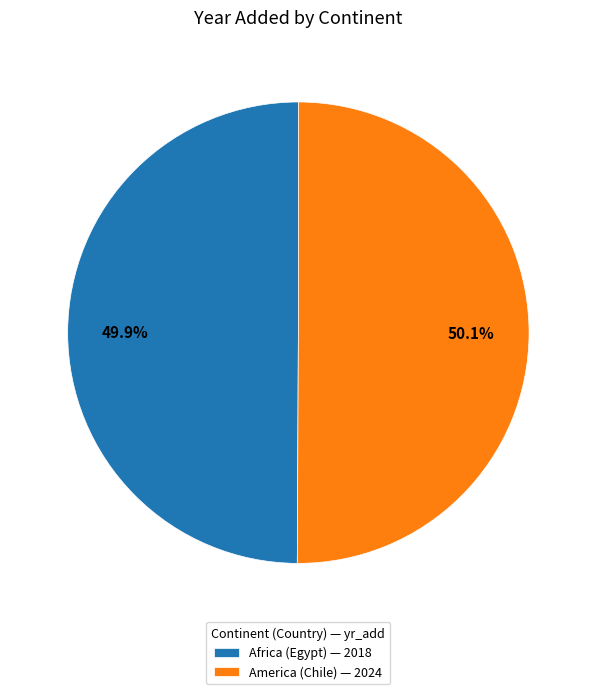

What percentage is the America (Chile) slice, to the nearest percent?

50%